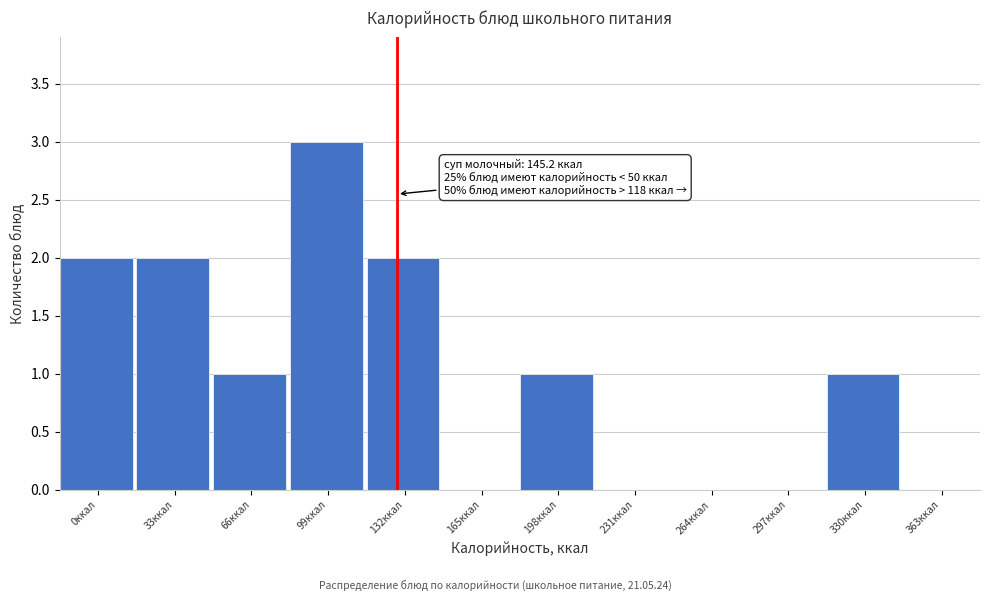

Reading left to right, extract all data points from this chart.

0ккал=2	33ккал=2	66ккал=1	99ккал=3	132ккал=2	165ккал=0	198ккал=1	231ккал=0	264ккал=0	297ккал=0	330ккал=1	363ккал=0